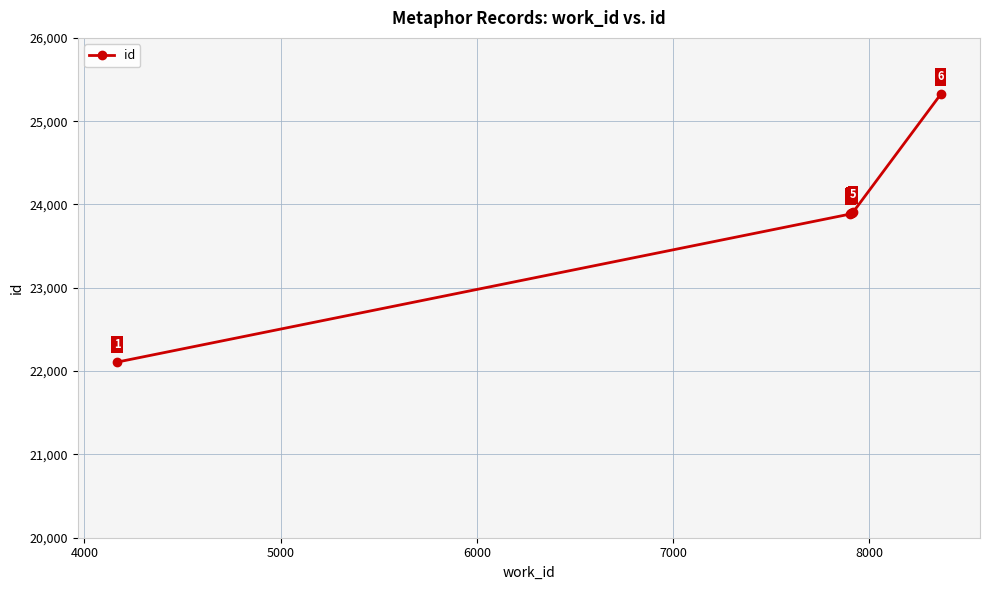

What is the average value?

23837